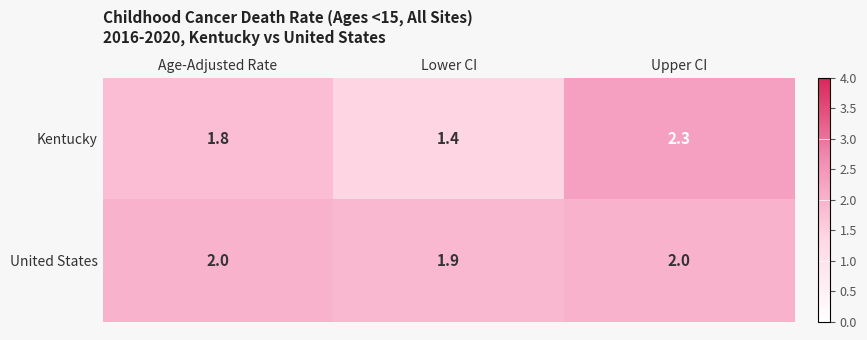

What is the total value across all series at Age-Adjusted Rate?

3.8